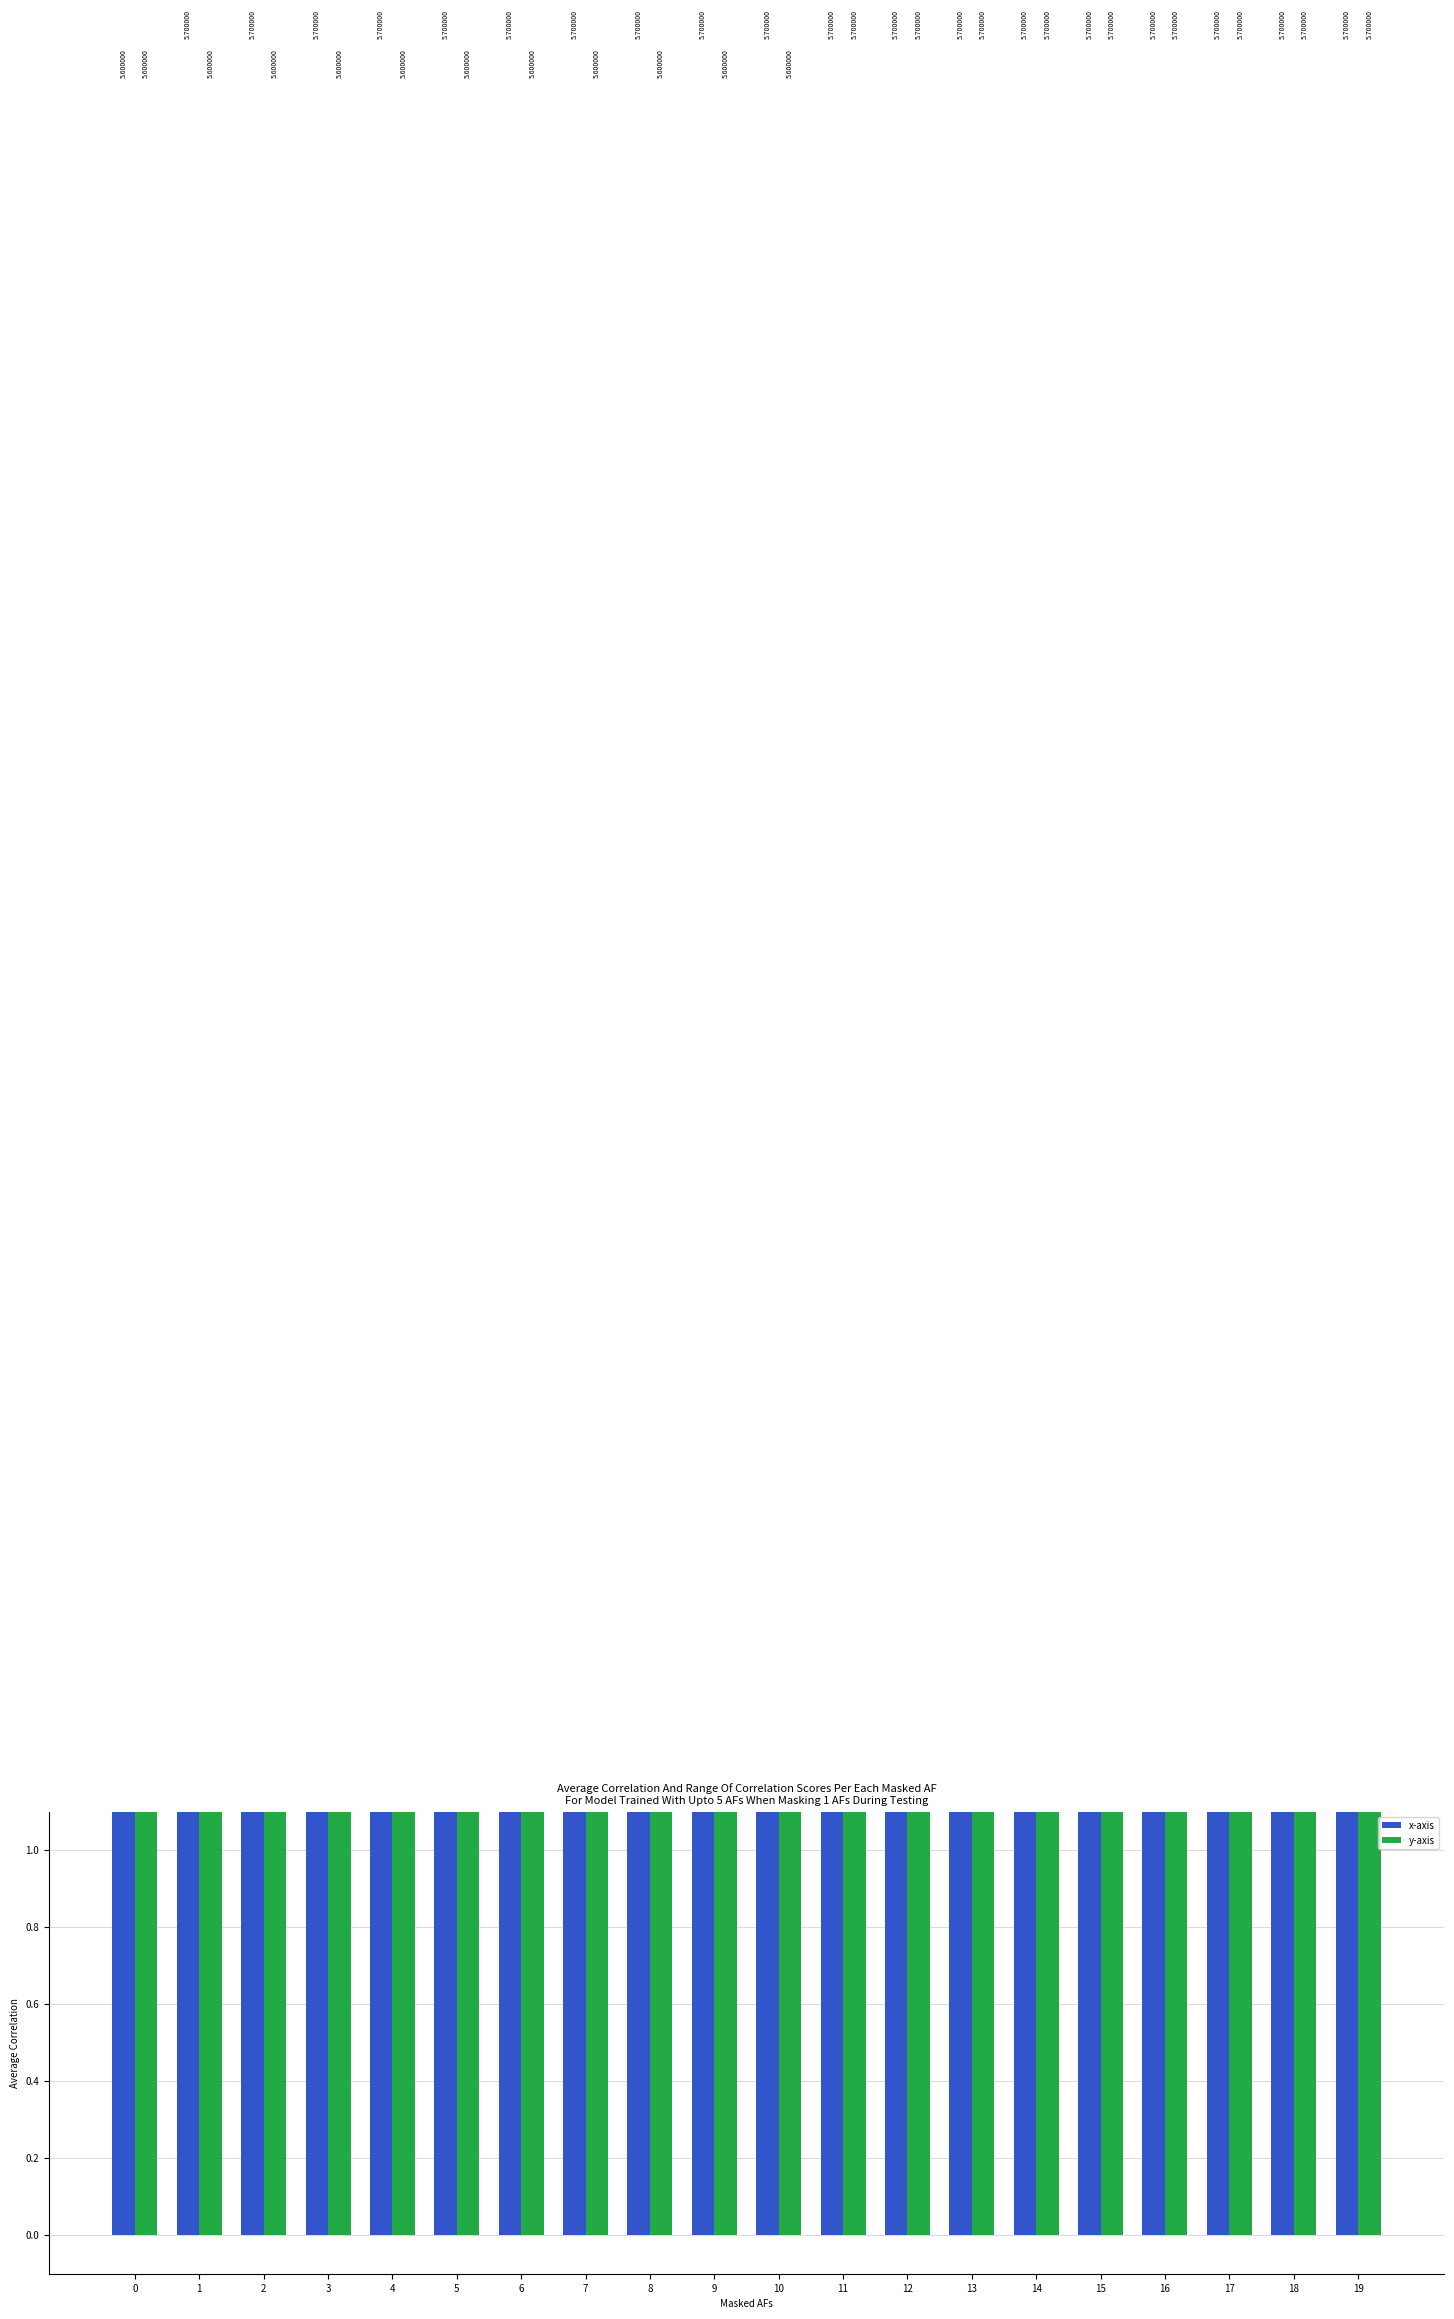

The x-axis series shows 5.7 at 18. True or false?

True